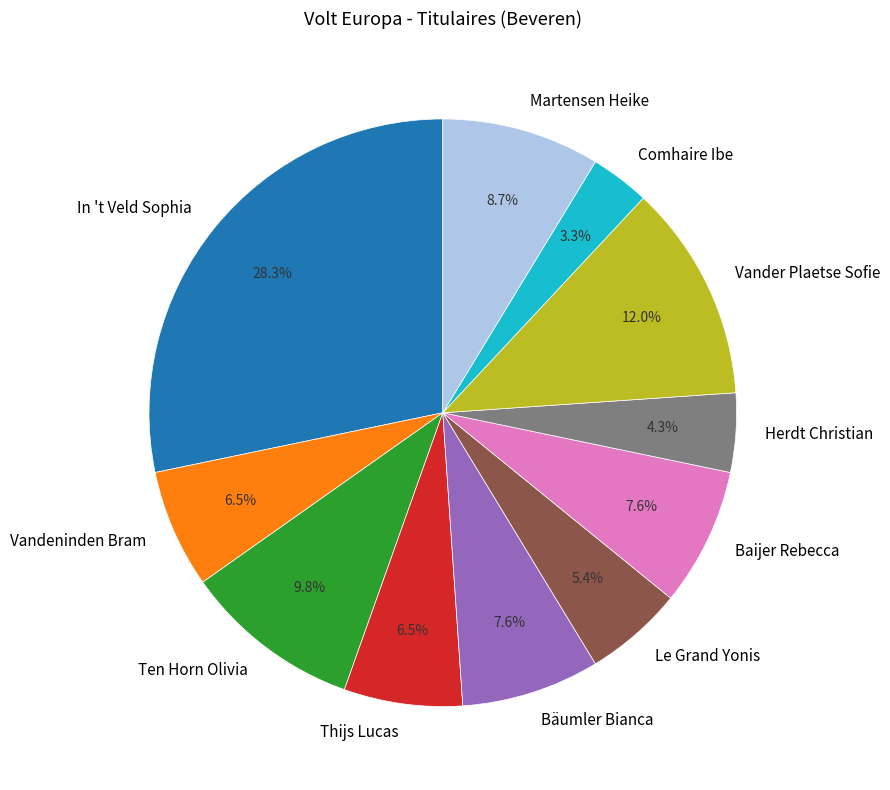

To the nearest percent, what is the difference between the largest and smallest slice percentages?

25%